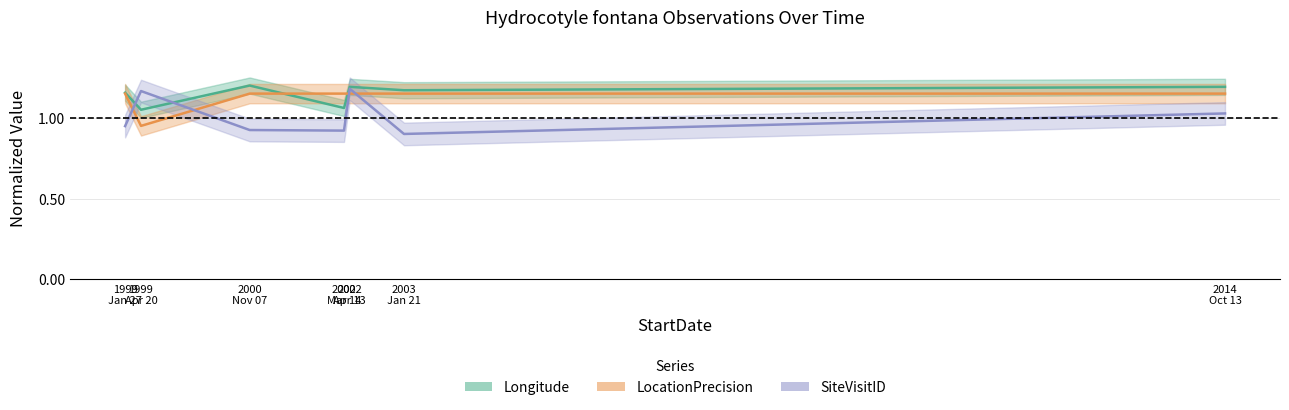

True or false: SiteVisitID has a value of 0.9 at 1999 Jan 27.

True